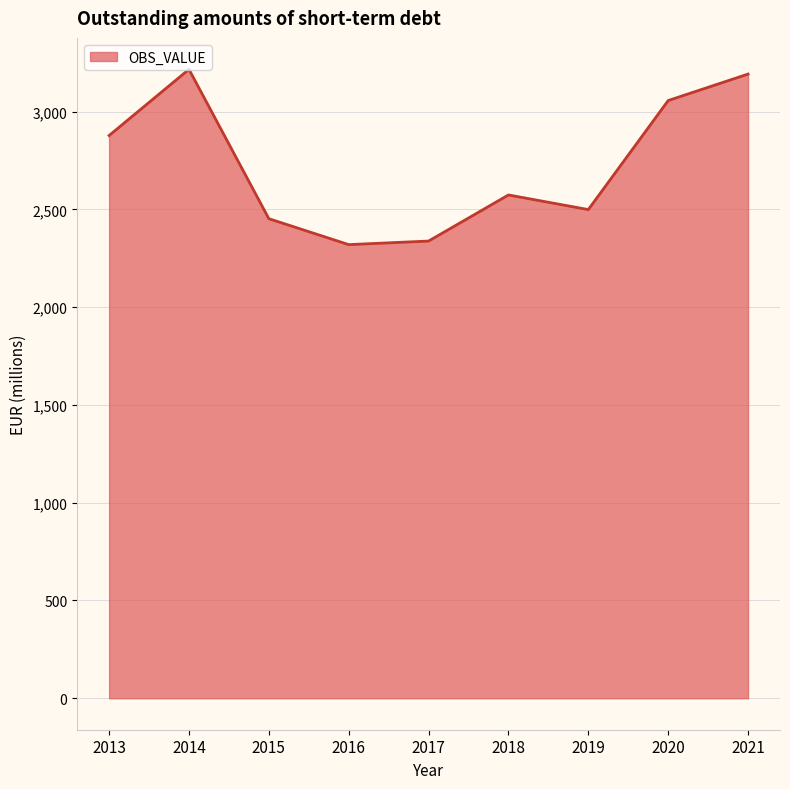

What is the ratio of the value at 2018 to the value at 2014?

0.8